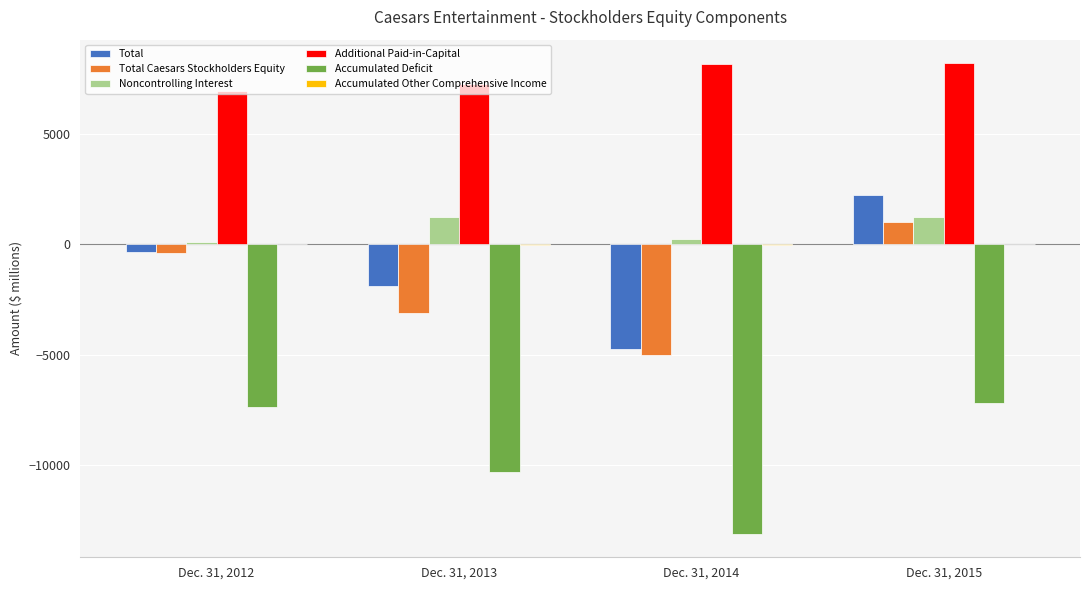

The Additional Paid-in-Capital series shows 8140 at Dec. 31, 2014. True or false?

True